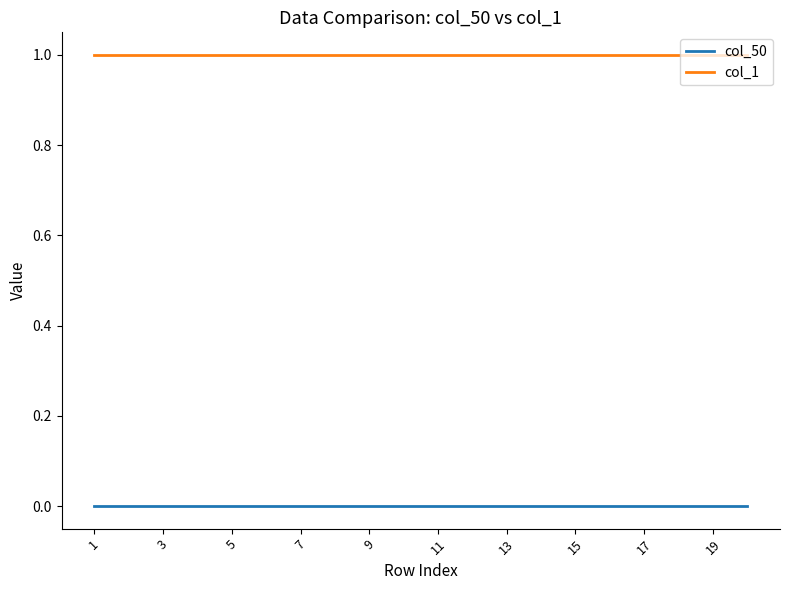

True or false: col_50 and col_1 cross at least once.

False